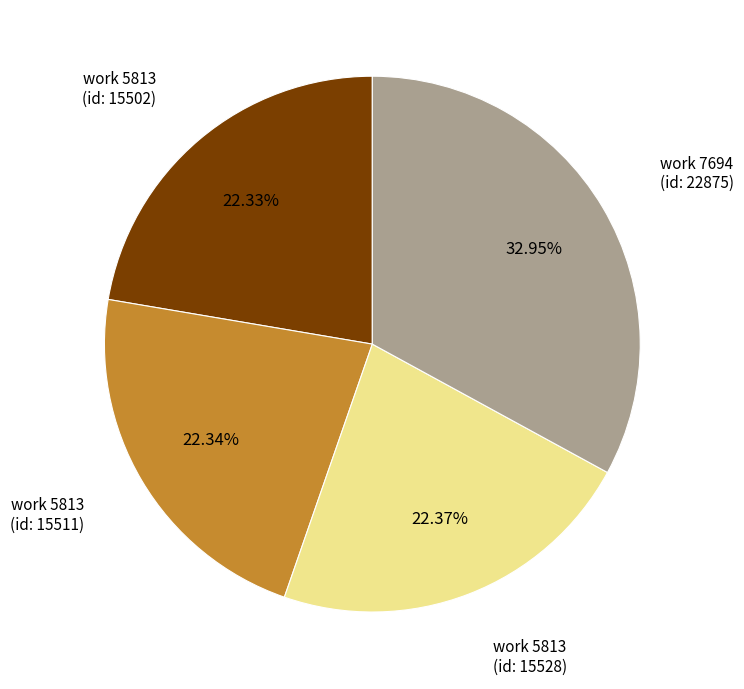

What is the ratio of the value at work 7694 (id: 22875) to the value at work 5813 (id: 15502)?

1.5